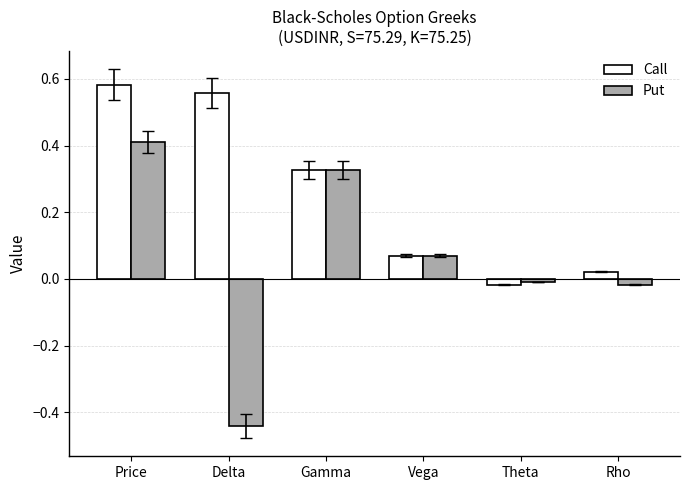

How many categories are shown in the chart?

6